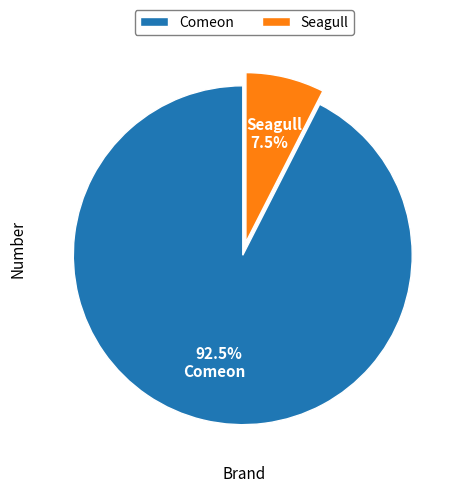

Rank the categories by value from lowest to highest.

Seagull, Comeon